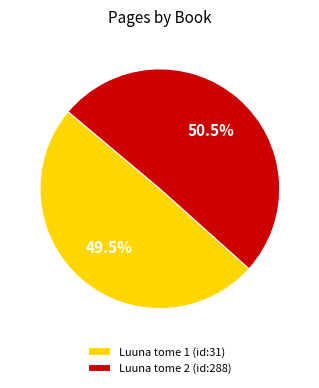

Rank the categories by value from highest to lowest.

Luuna tome 2 (id:288), Luuna tome 1 (id:31)